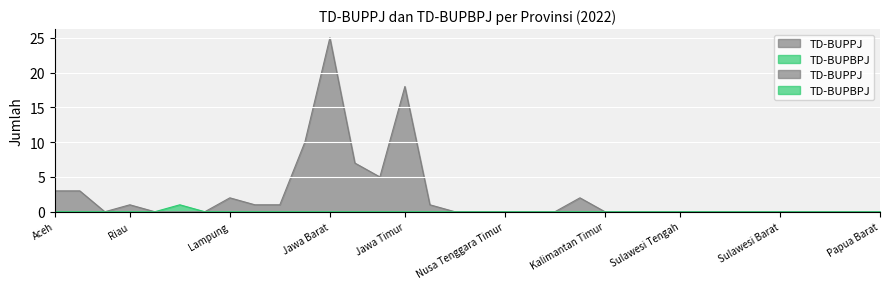

What is the total value across all series at Jawa Timur?

18